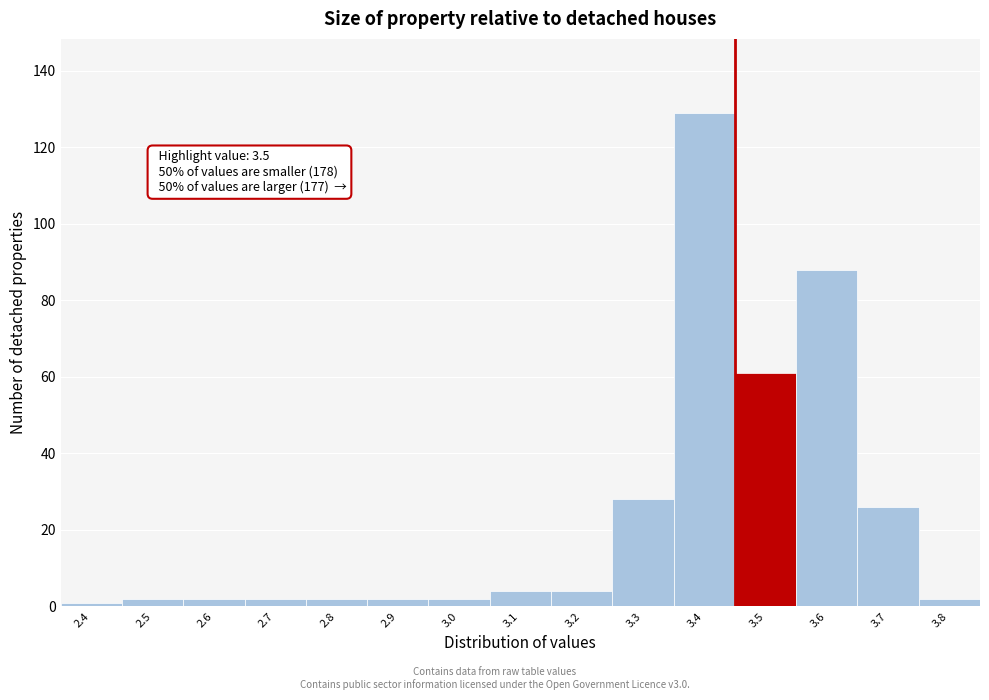

Reading left to right, what are all the values shown in this chart?

2.4=1	2.5=2	2.6=2	2.7=2	2.8=2	2.9=2	3.0=2	3.1=4	3.2=4	3.3=28	3.4=129	3.5=61	3.6=88	3.7=26	3.8=2